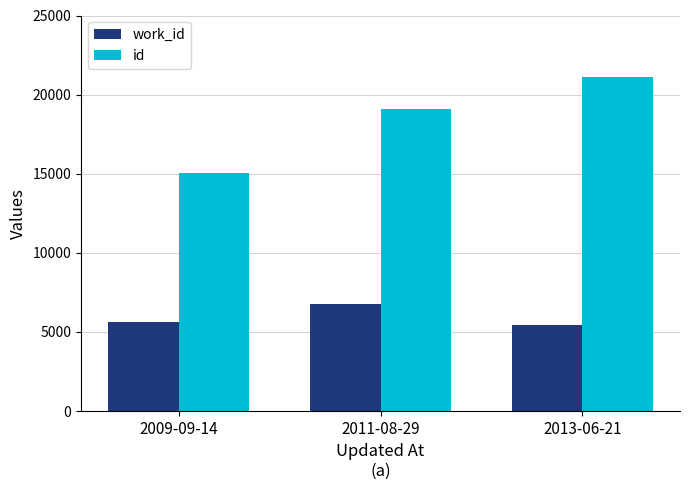

What is the value of the work_id bar at the 3rd from the left?

5452